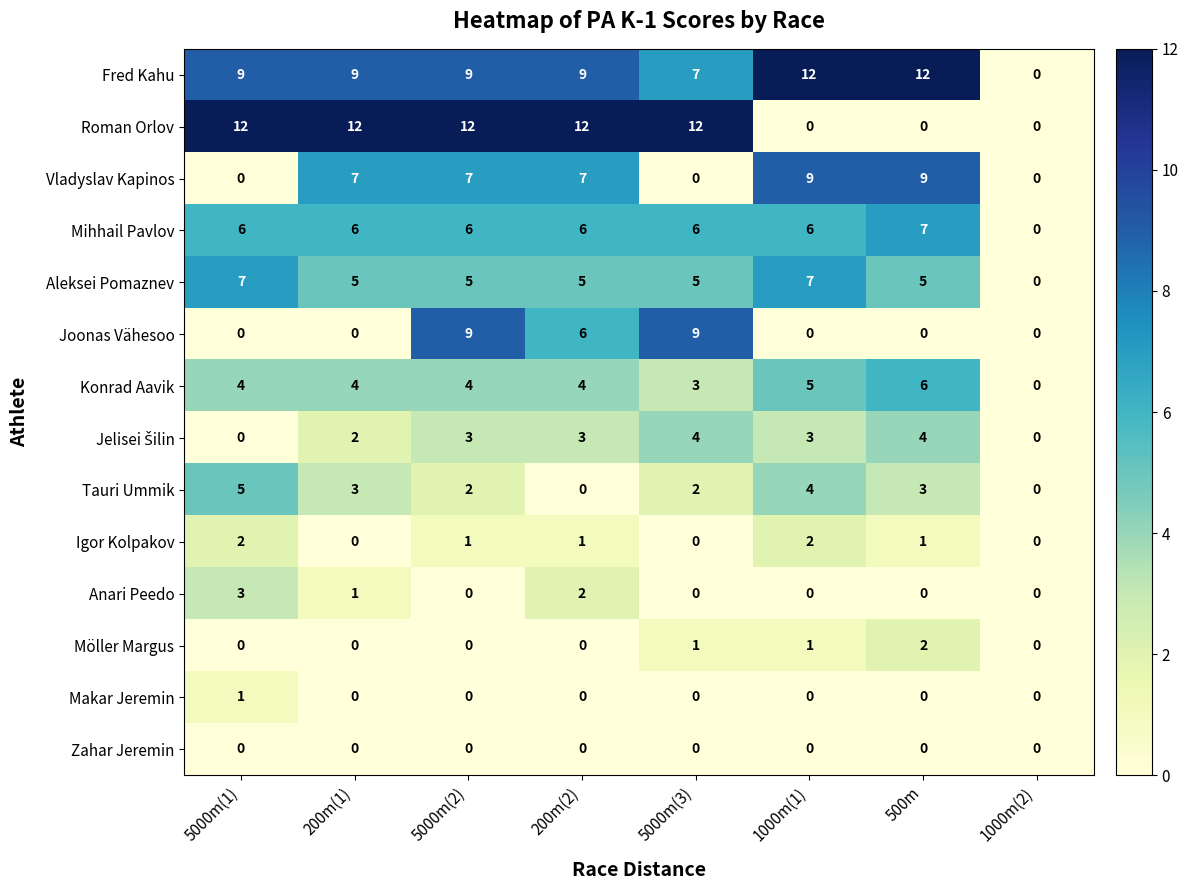

Which series changed the most between 200m(2) and 1000m(2)?

Roman Orlov